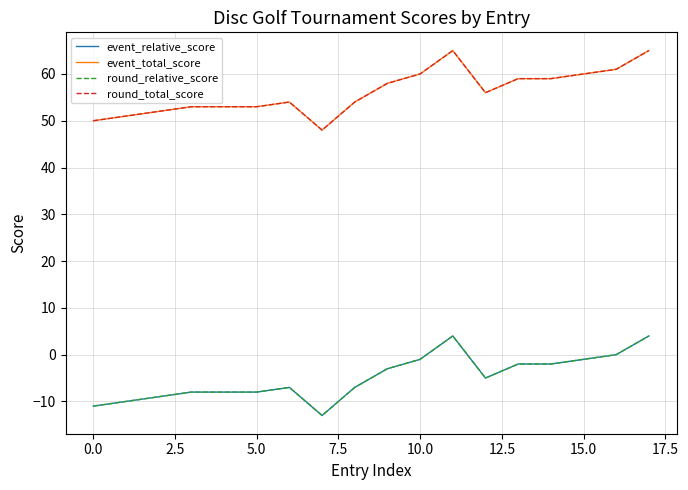

What is the label of the 12th point from the left?

11